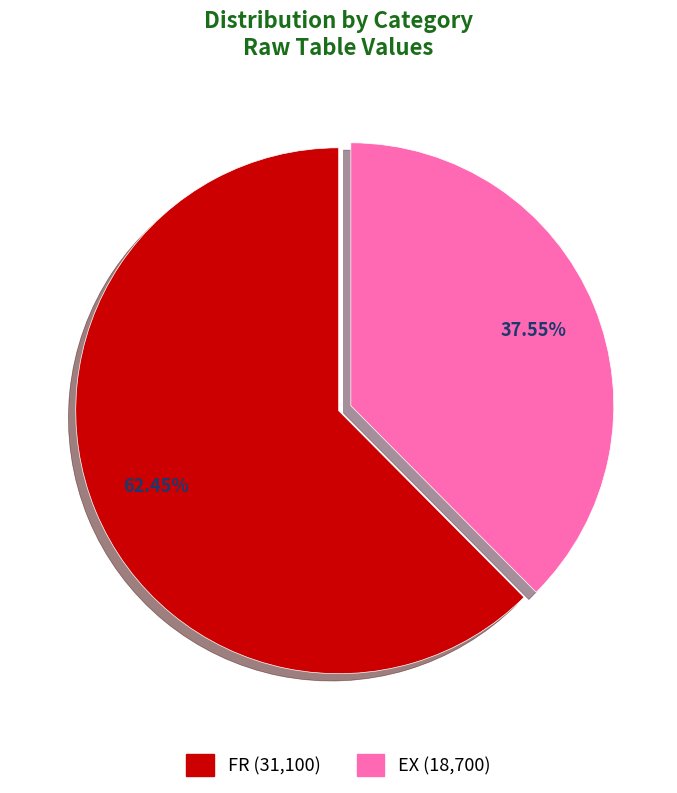

Which slice is the smallest?

EX